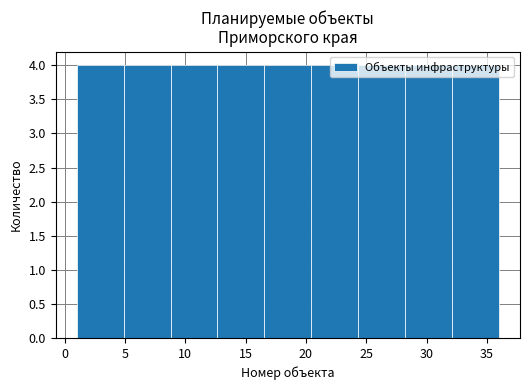

Reading left to right, transcribe this chart: for each bar, give the range it covers on the x-axis and its height. Neither the bar edges nor the heights are printed on the chart, so give them approximately, as read against the axes.

1.0 to 5.0: 4
5.0 to 9.0: 4
9.0 to 12.5: 4
12.5 to 16.5: 4
16.5 to 20.5: 4
20.5 to 24.5: 4
24.5 to 28.0: 4
28.0 to 32.0: 4
32.0 to 36.0: 4